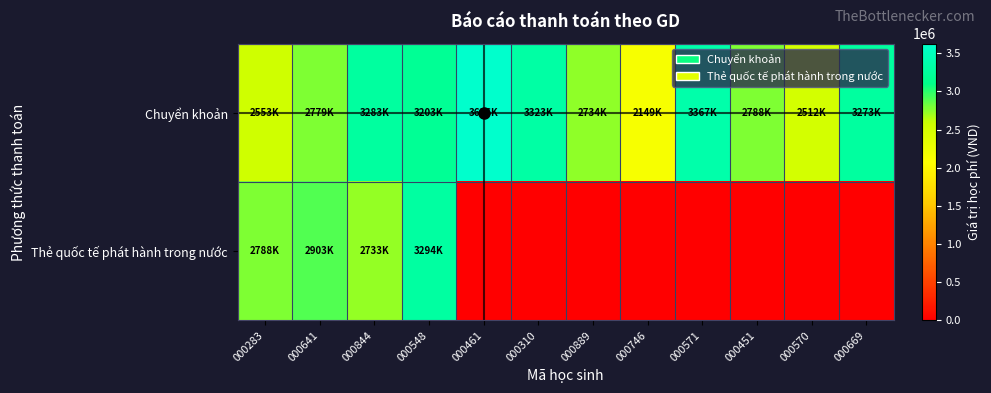

At which category is the sum across all series the highest?

000548